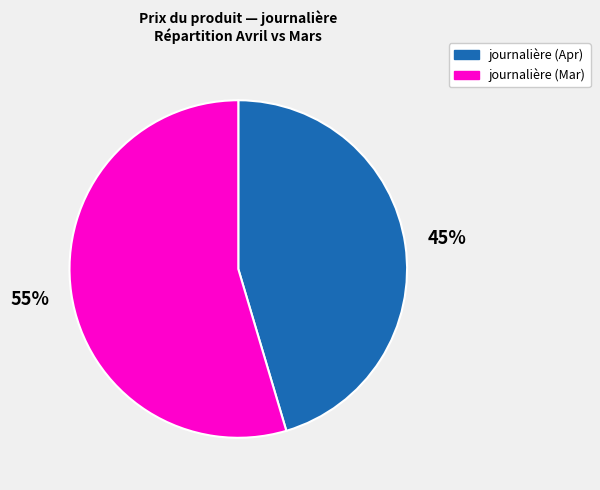

Which category has the smallest portion of the pie?

journalière (Apr)